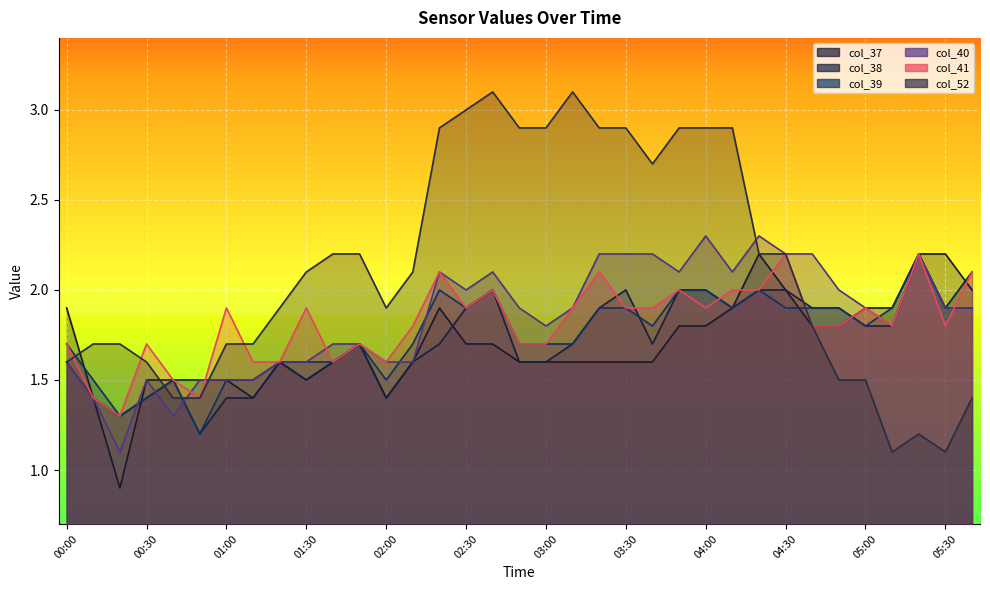

What is the difference between the col_38 values at 02:40 and 00:50?

0.8